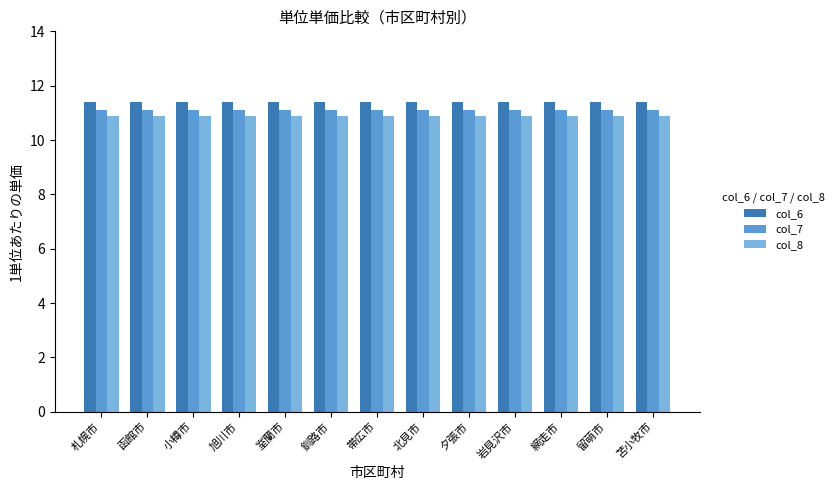

True or false: col_7 has a value of 11.1 at 帯広市.

True